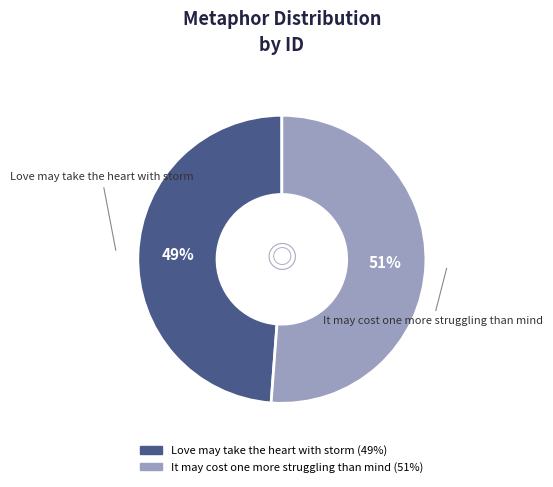

To the nearest percent, what is the average slice percentage?

50%